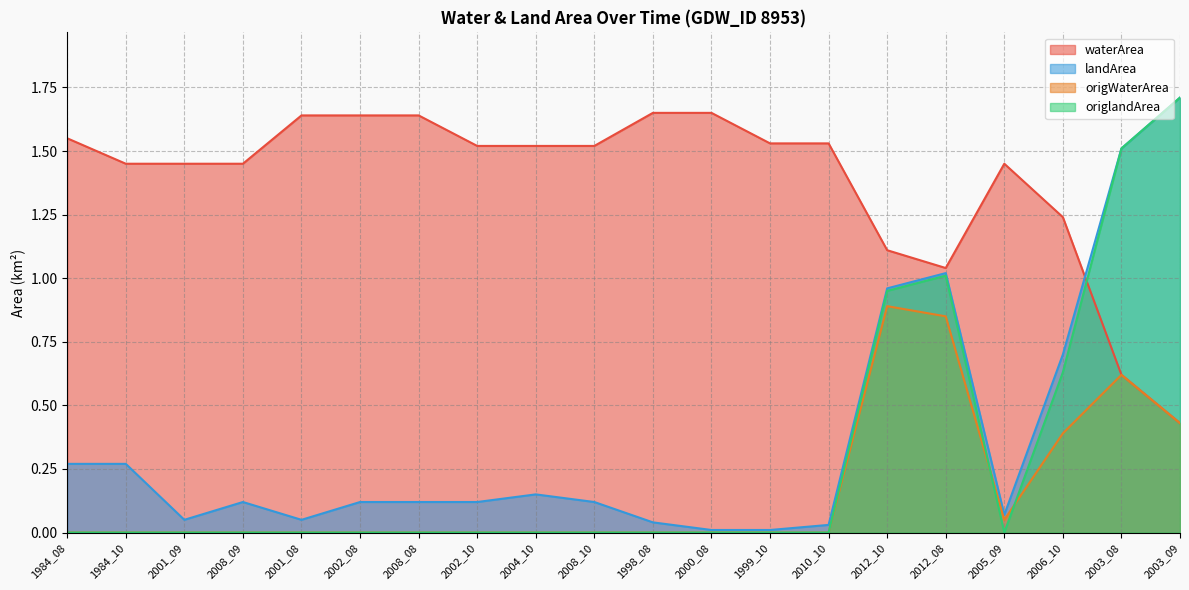

What position from the left is 2000_08?

12